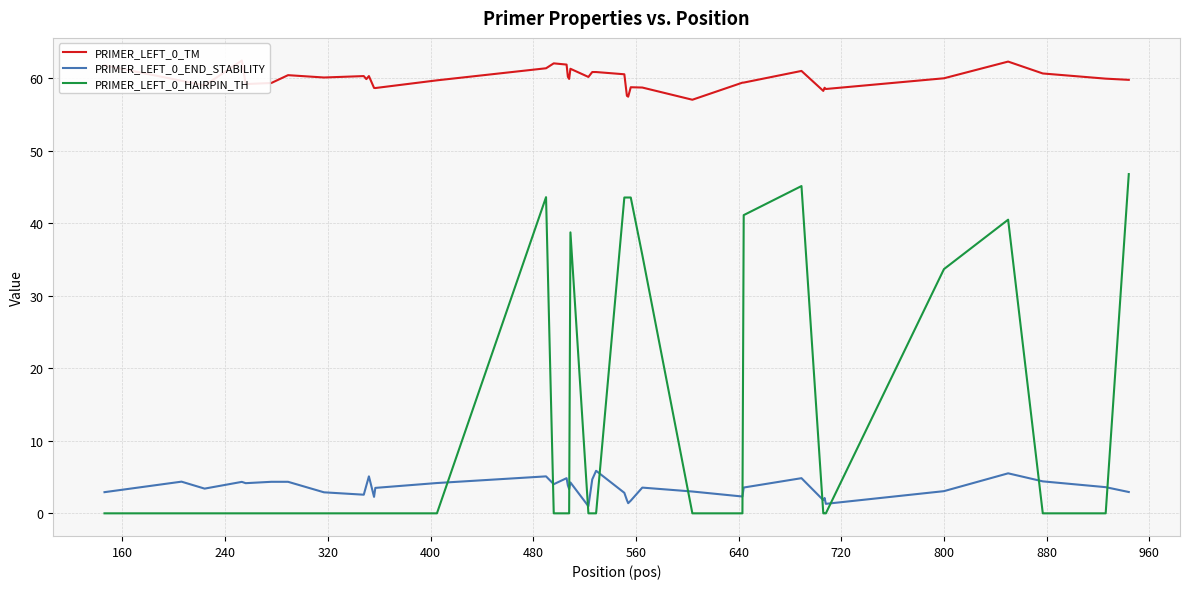

How many data points in PRIMER_LEFT_0_END_STABILITY are above 3?

26